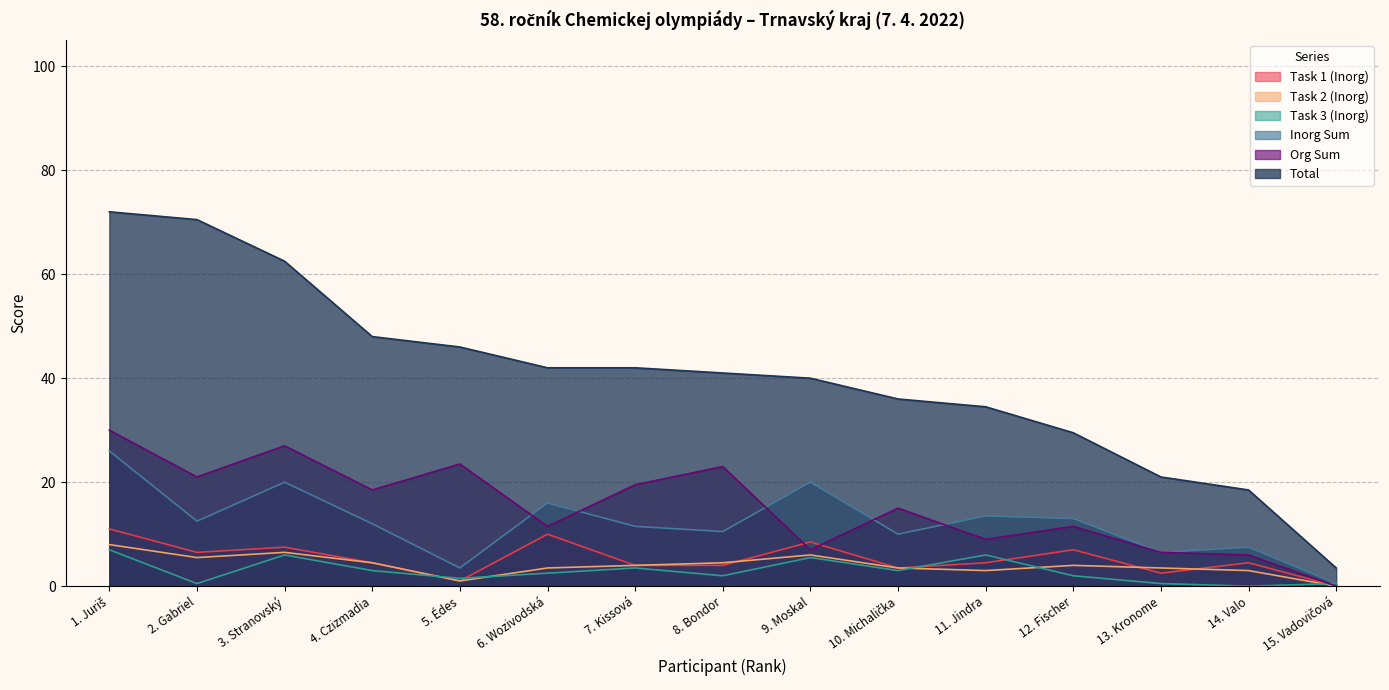

In Task 2 (Inorg), how many points are higher than both neighbors (excluding endpoints)?

3